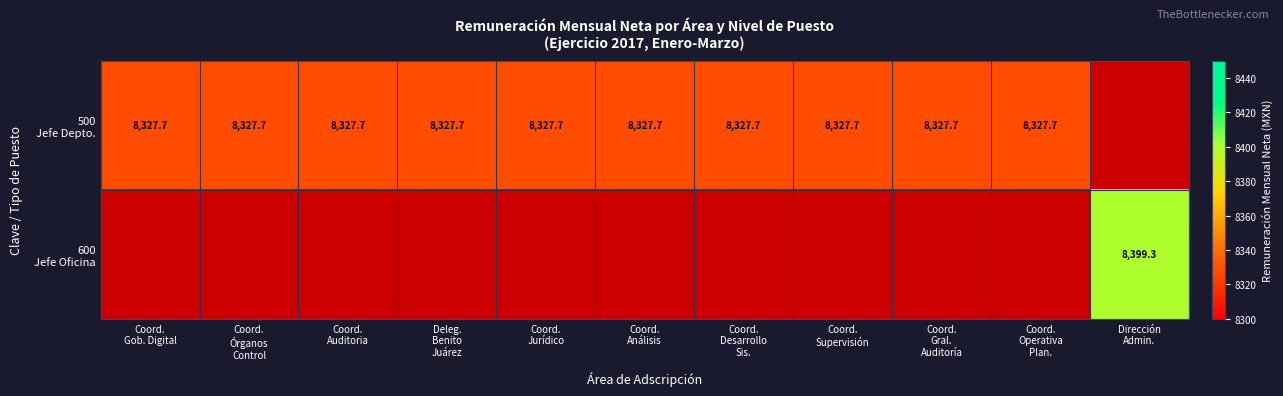

Which label corresponds to the smallest value in the chart?

Dirección
Admin.